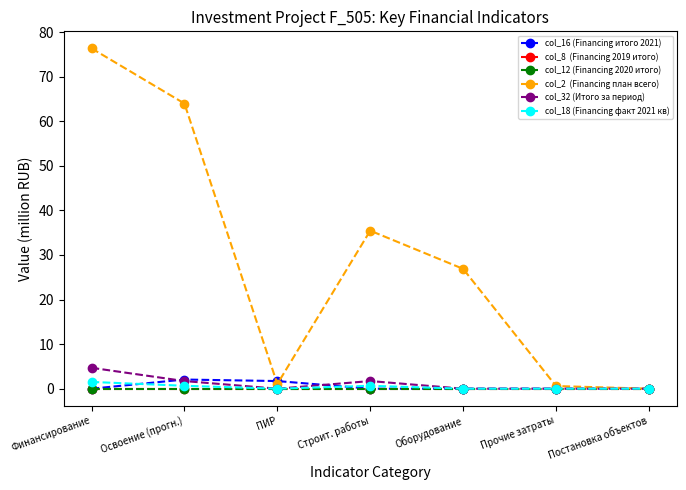

Reading right to left, list all the values displayed in this chart.

col_16 (Financing итого 2021): 0.0	0.0	0.0	0.0	1.7	2.1	0.0
col_8  (Financing 2019 итого): 0.0	0.0	0.0	0.0	0.0	0.0	0.0
col_12 (Financing 2020 итого): 0.0	0.0	0.0	0.0	0.0	0.0	0.0
col_2  (Financing план всего): 0.0	0.6	26.9	35.5	1.0	64.0	76.4
col_32 (Итого за период): 0.0	0.0	0.0	1.7	0.0	1.7	4.7
col_18 (Financing факт 2021 кв): 0.0	0.0	0.0	0.7	0.0	0.7	1.5